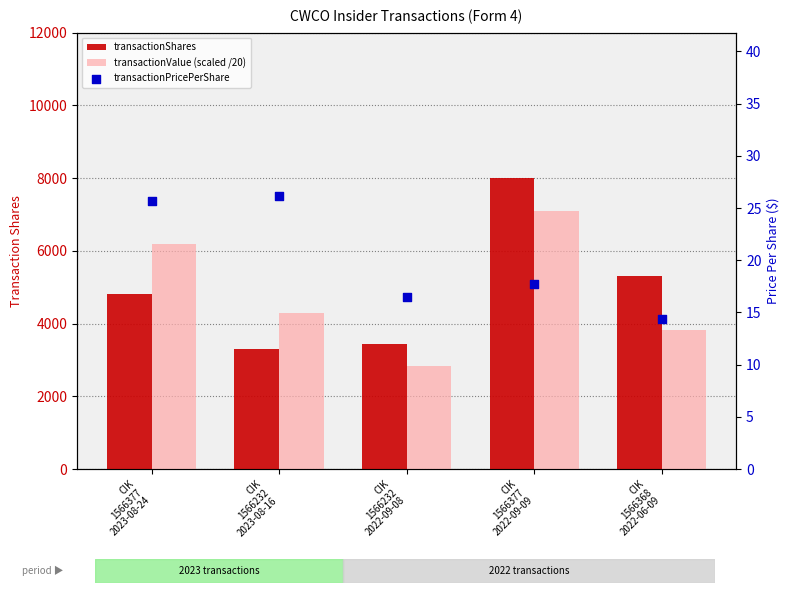

What are all the series names shown in the legend?

transactionShares, transactionValue (scaled /20), transactionPricePerShare